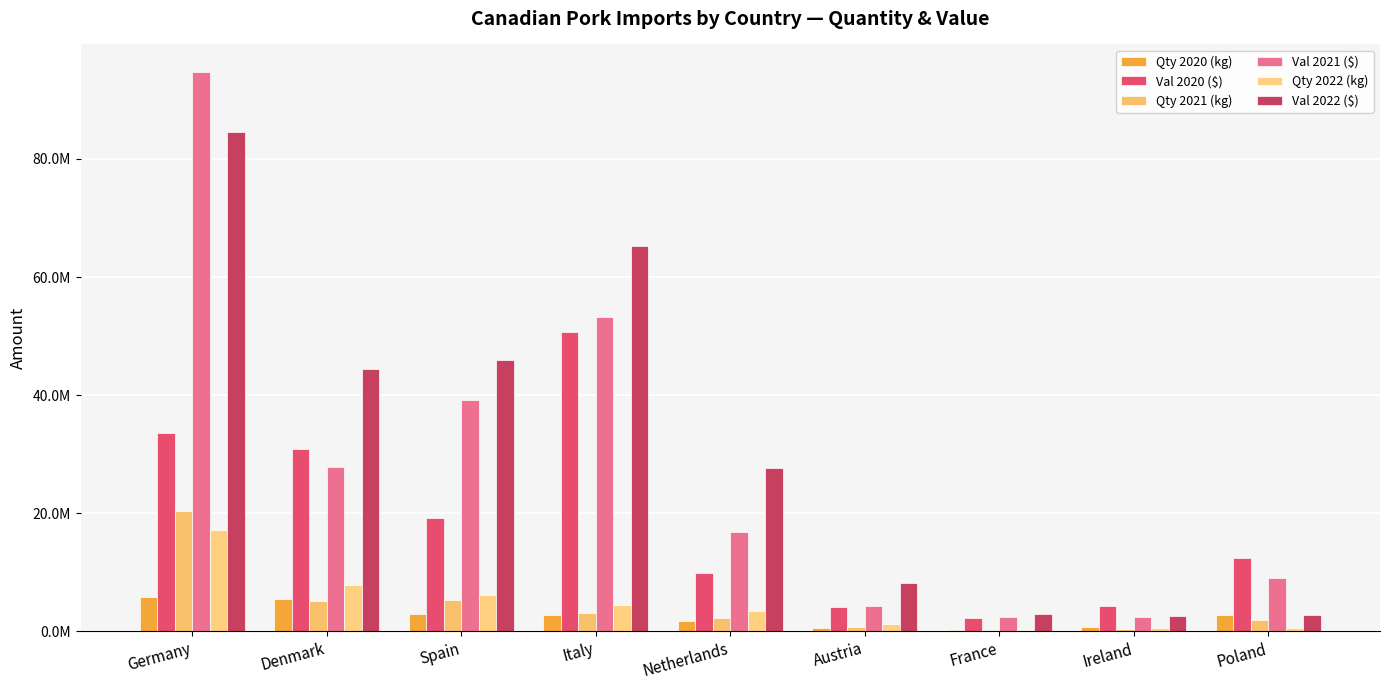

Does the chart contain stacked bars?

No